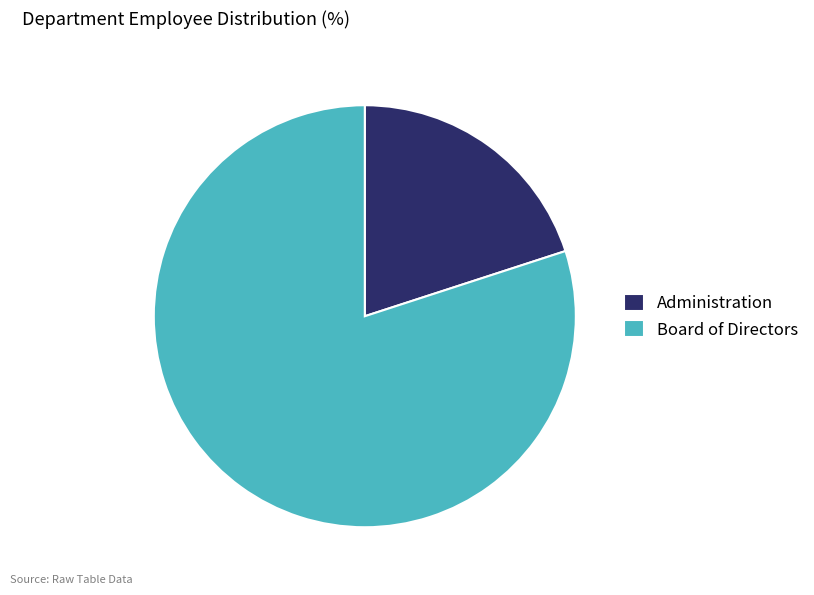

Combined, do Administration and Board of Directors account for over 50%?

Yes